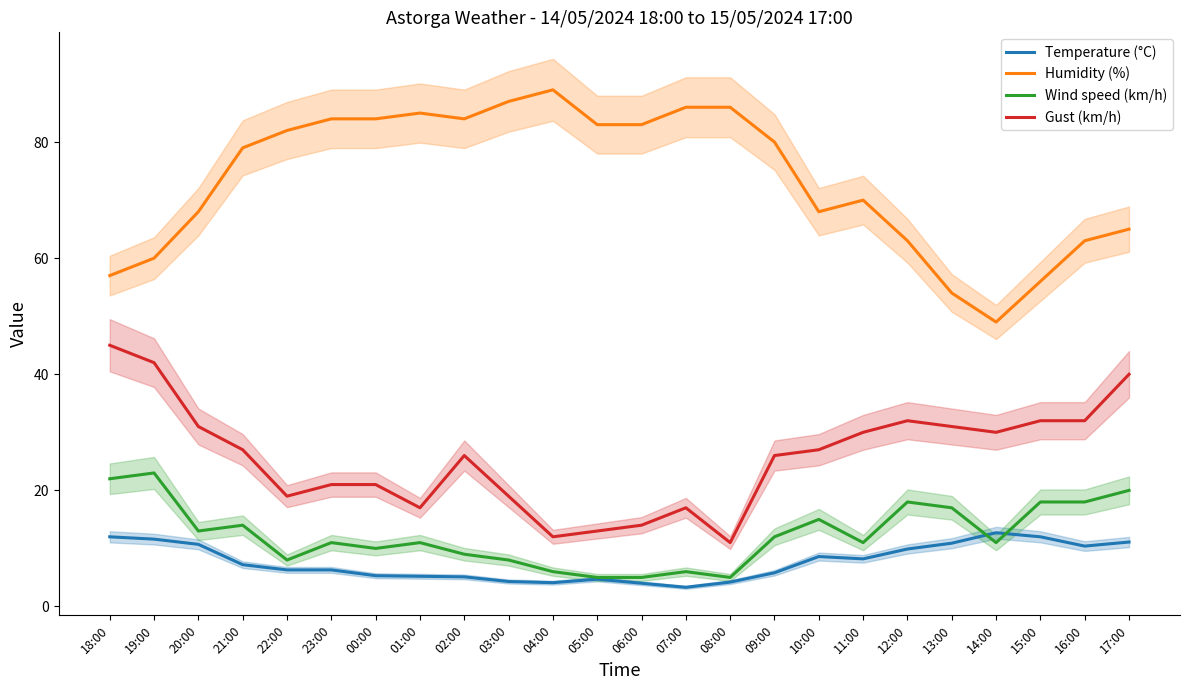

How many interior local valleys does the Temperature (°C) series have?

4